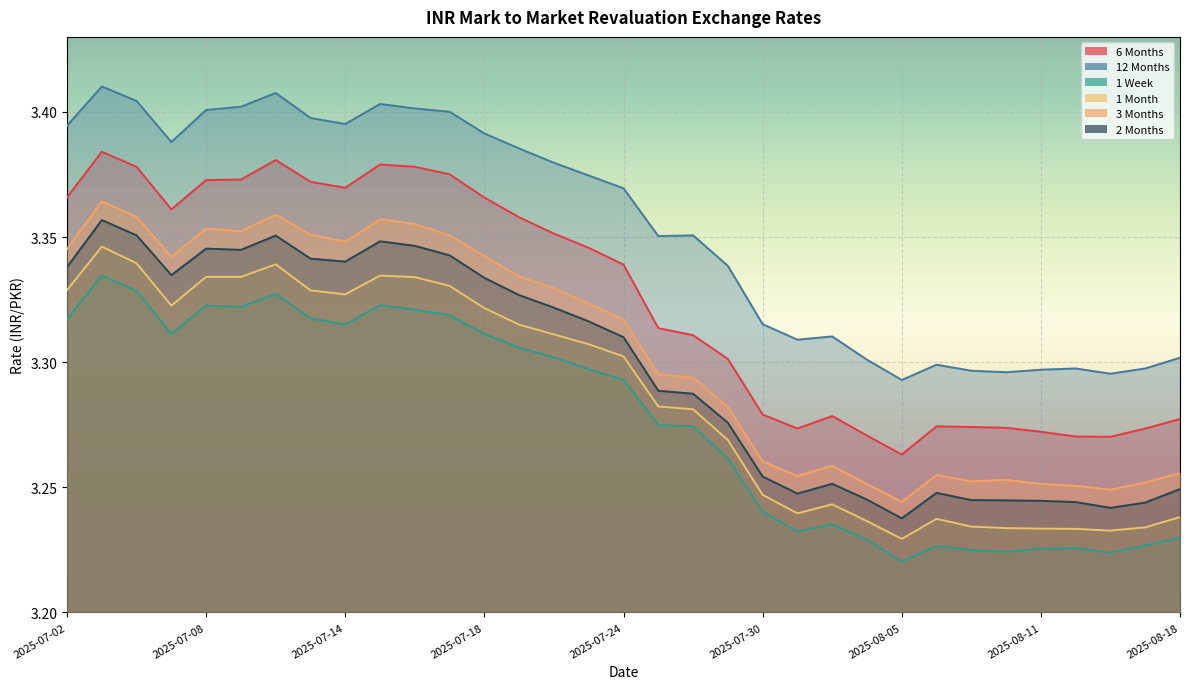

The 1 Month series shows 3.3 at 2025-07-02. True or false?

True